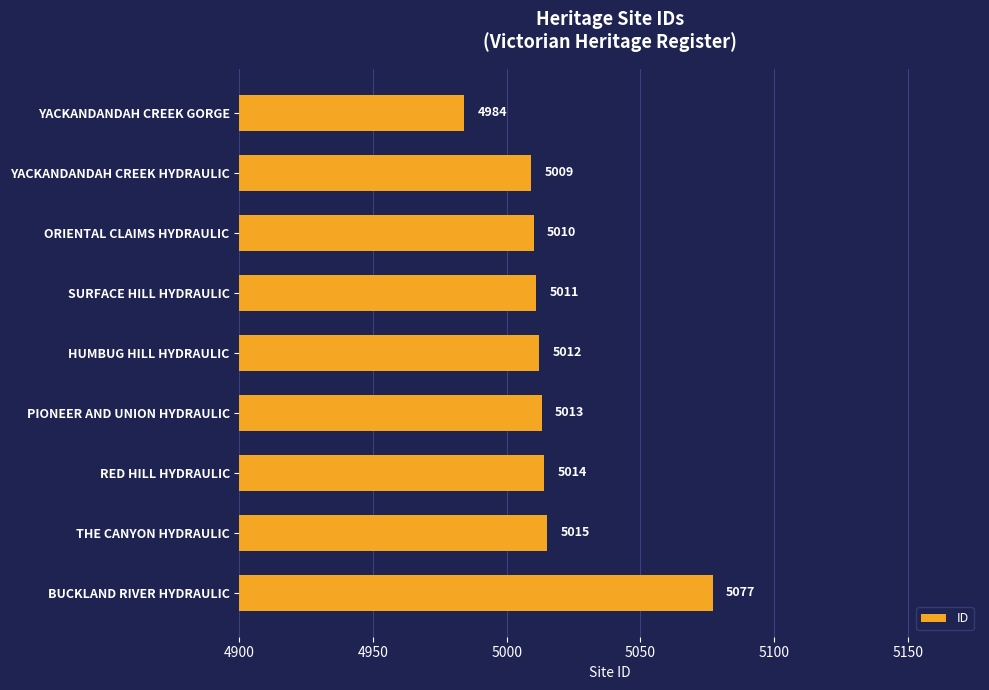

At which label is the value closest to 5030?

THE CANYON HYDRAULIC